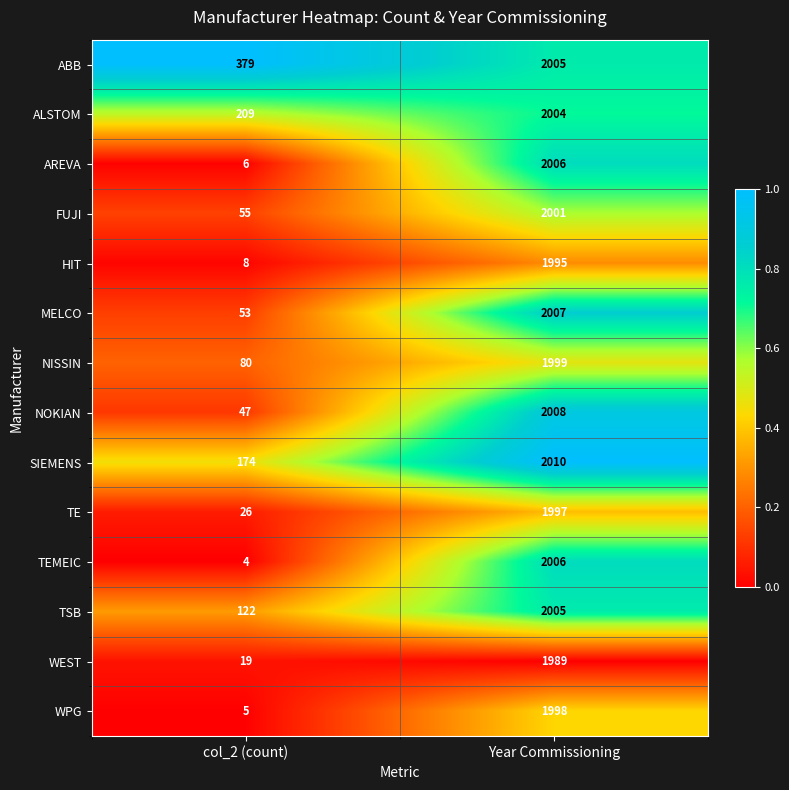

What is the sum of all TE values?

2023